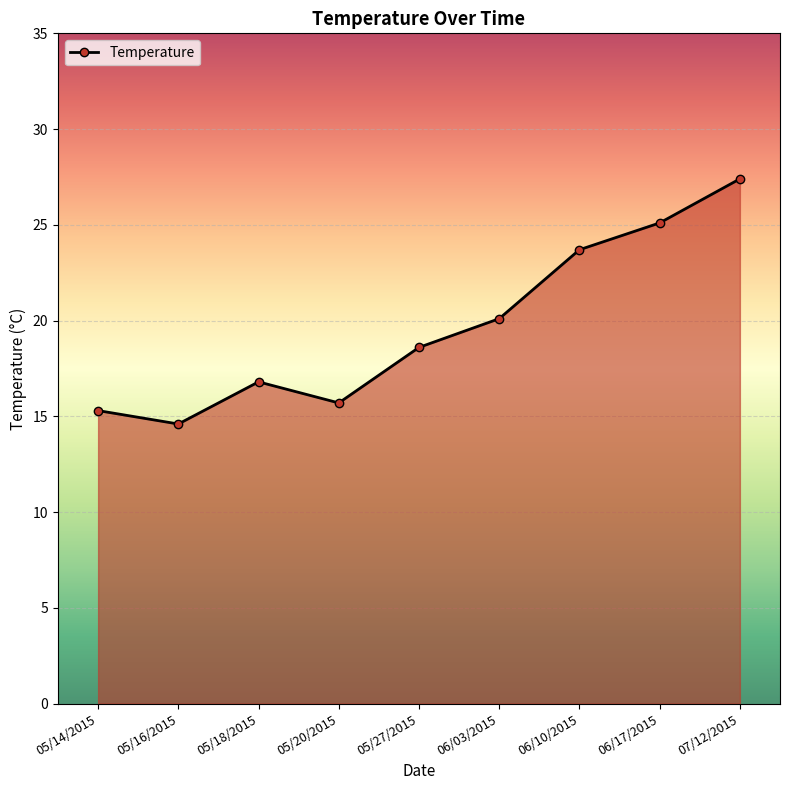

How many series are shown in this chart?

1